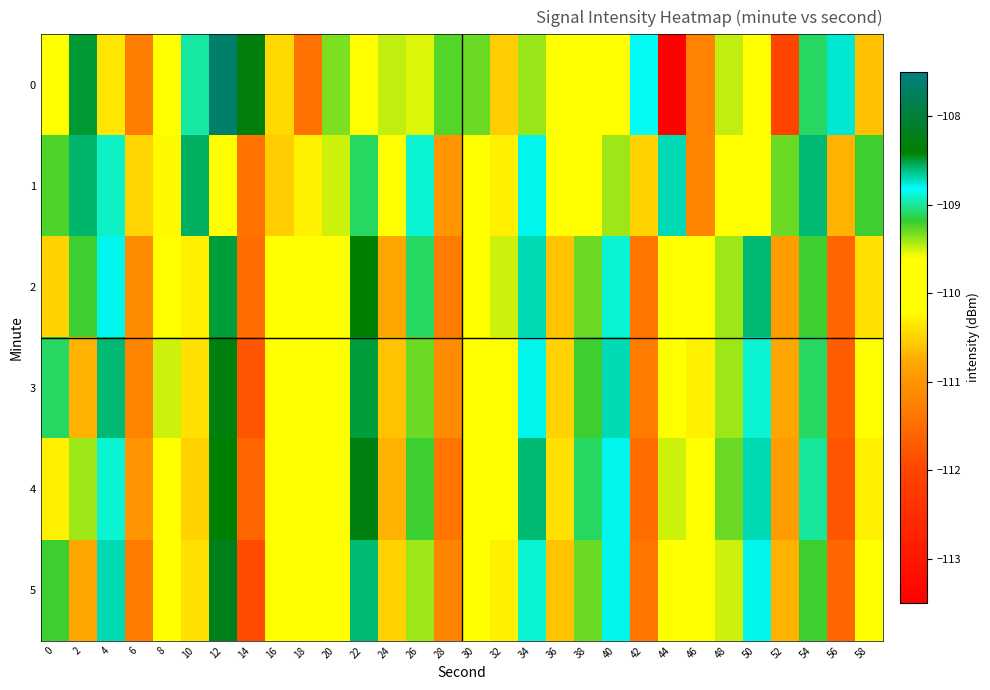

How many distinct data groups are displayed?

6